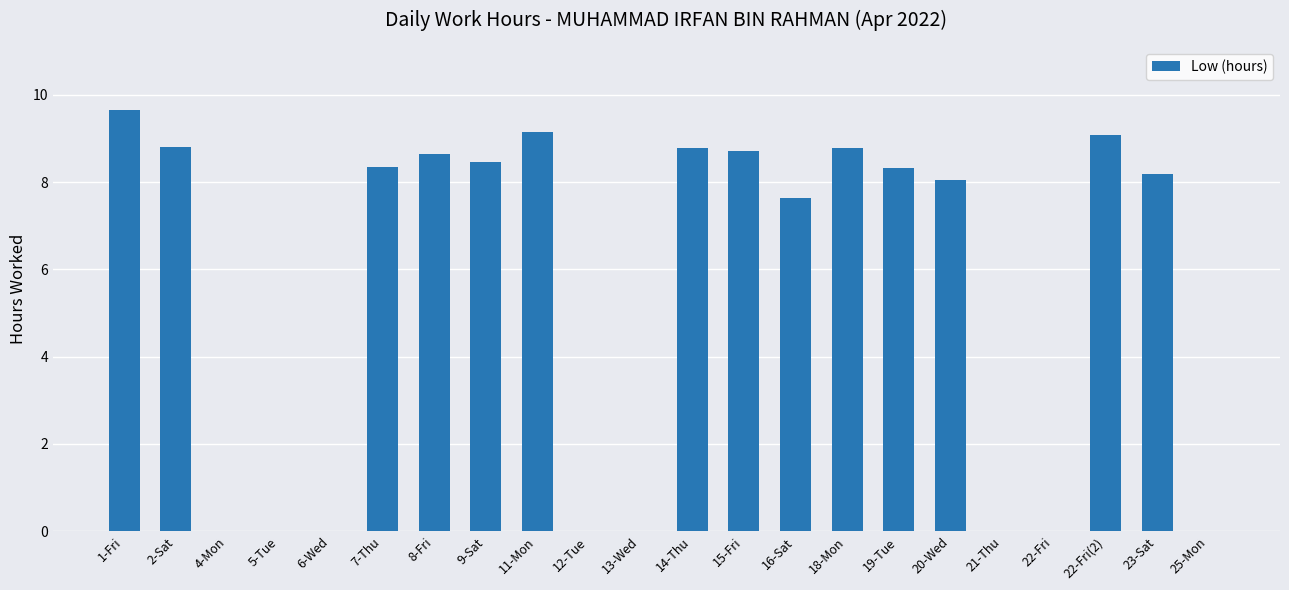

Is it true that the value at 15-Fri is 15.1?

False